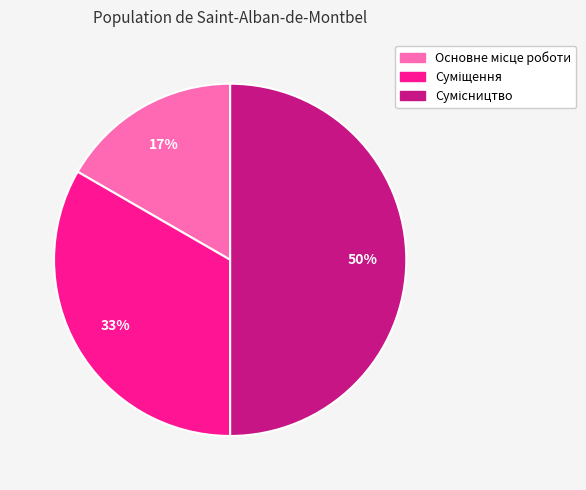

How many segments does this pie chart have?

3